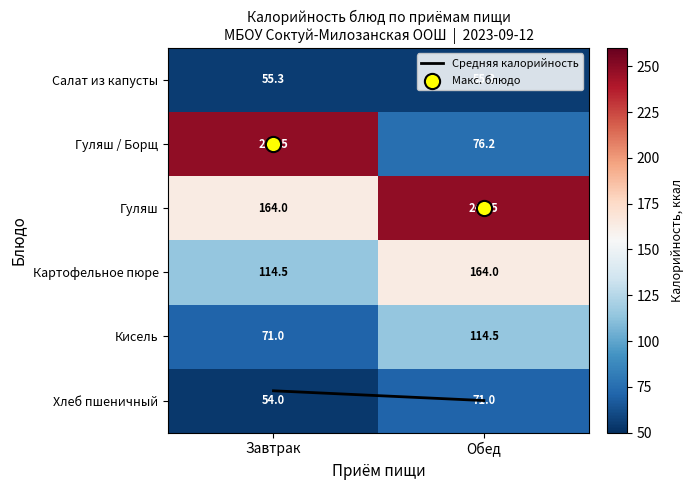

At which label does Гуляш / Борщ first exceed 248?

Завтрак